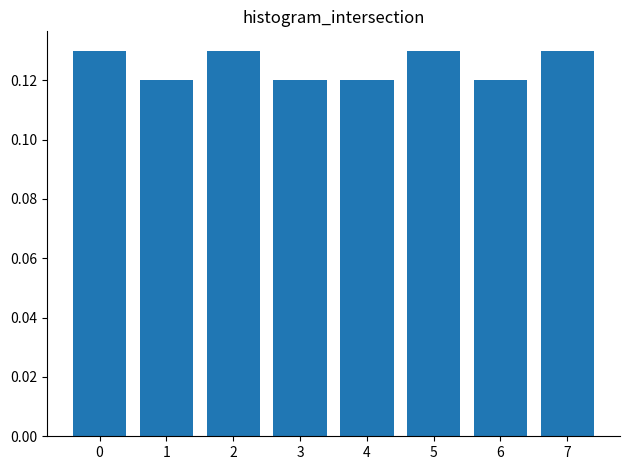

Which has a higher value, 7 or 4?

7